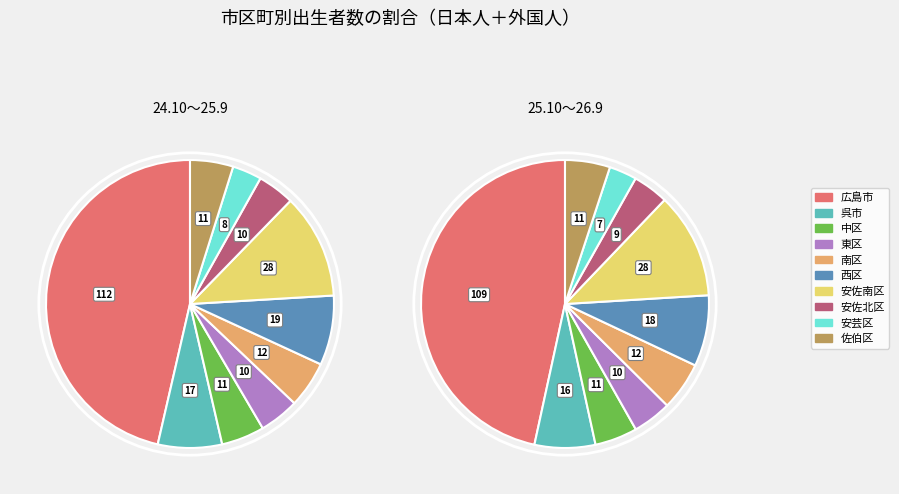

Which category has the biggest portion of the pie?

広島市